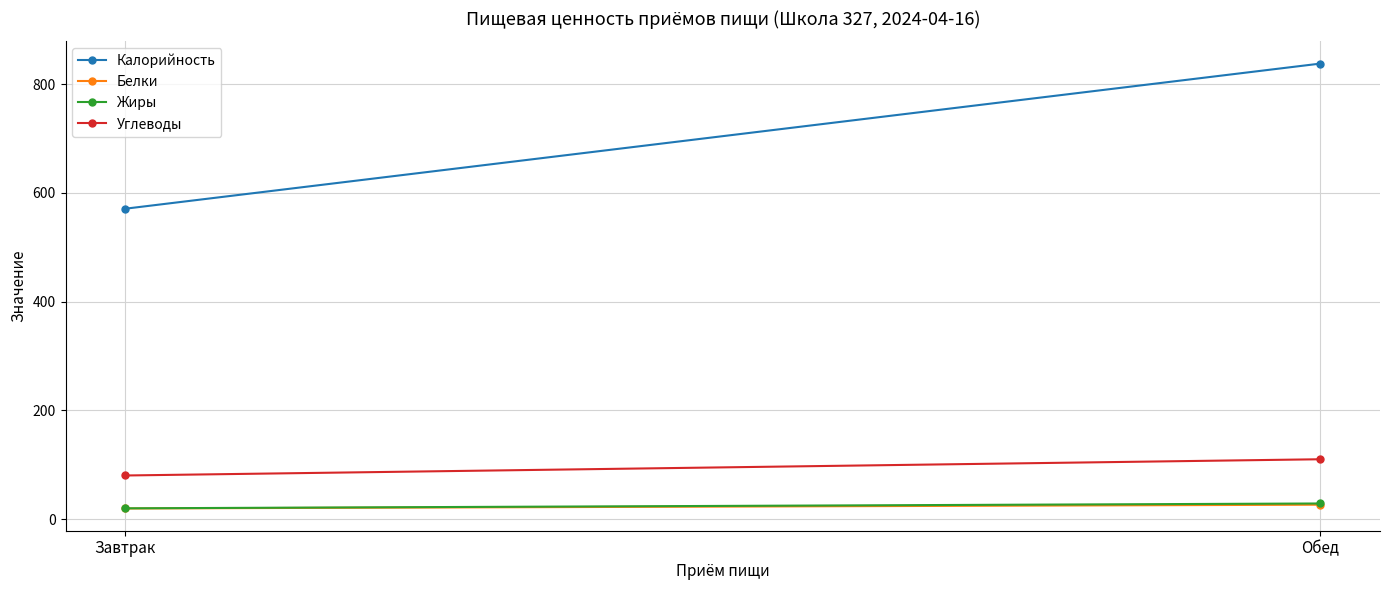

What is the average value of the Углеводы series?

95.1